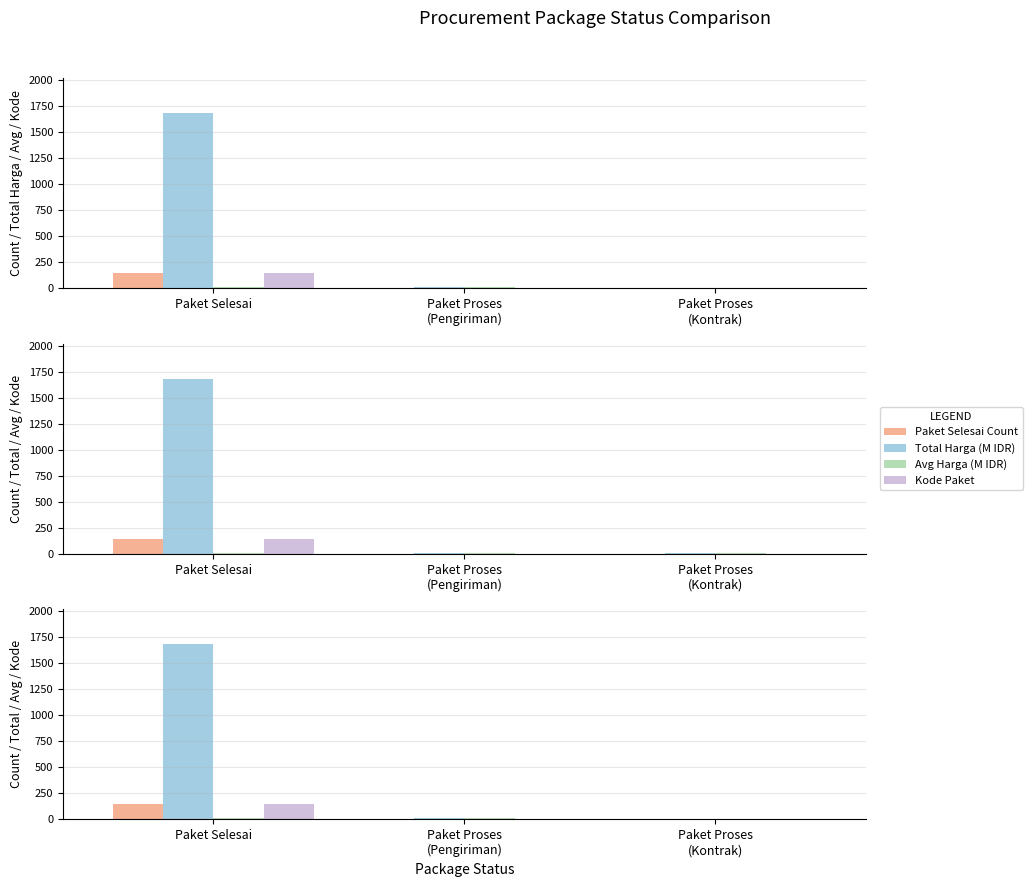

Reading right to left, transcribe all the data shown in this chart.

Paket Selesai Count: Paket Proses
(Kontrak)=1.0	Paket Proses
(Pengiriman)=1.0	Paket Selesai=148.0
Total Harga (M IDR): Paket Proses
(Kontrak)=8.5	Paket Proses
(Pengiriman)=11.2	Paket Selesai=1680.5
Avg Harga (M IDR): Paket Proses
(Kontrak)=8.5	Paket Proses
(Pengiriman)=11.2	Paket Selesai=11.4
Kode Paket: Paket Proses
(Kontrak)=1.0	Paket Proses
(Pengiriman)=1.0	Paket Selesai=148.0